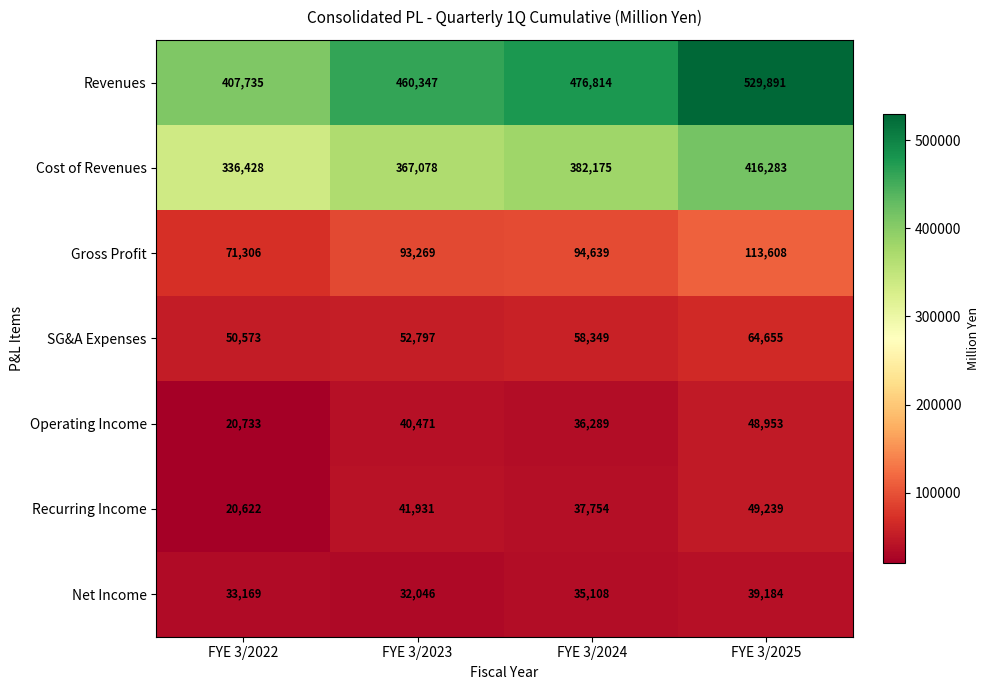

At how many categories does at least one series exceed 442676?

3